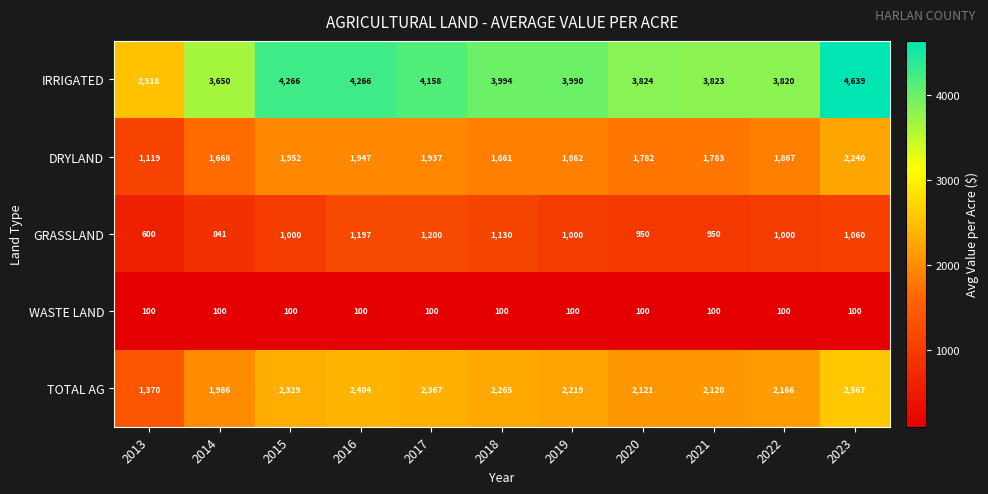

The TOTAL AG series shows 1326 at 2022. True or false?

False